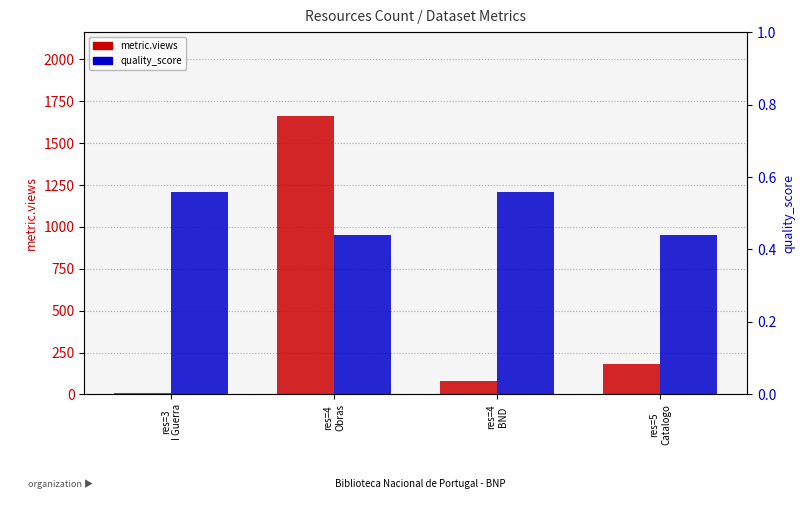

Rank the categories by metric.views value from highest to lowest.

res=4
Obras, res=5
Catalogo, res=4
BND, res=3
I Guerra